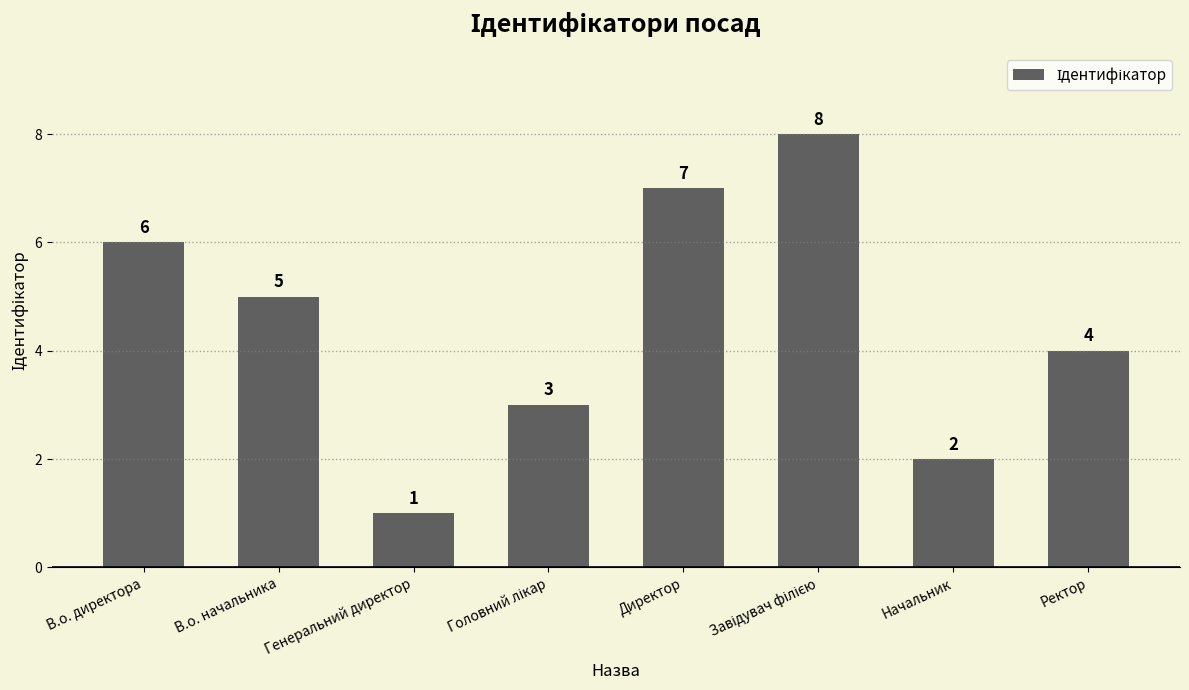

How many distinct data groups are displayed?

1